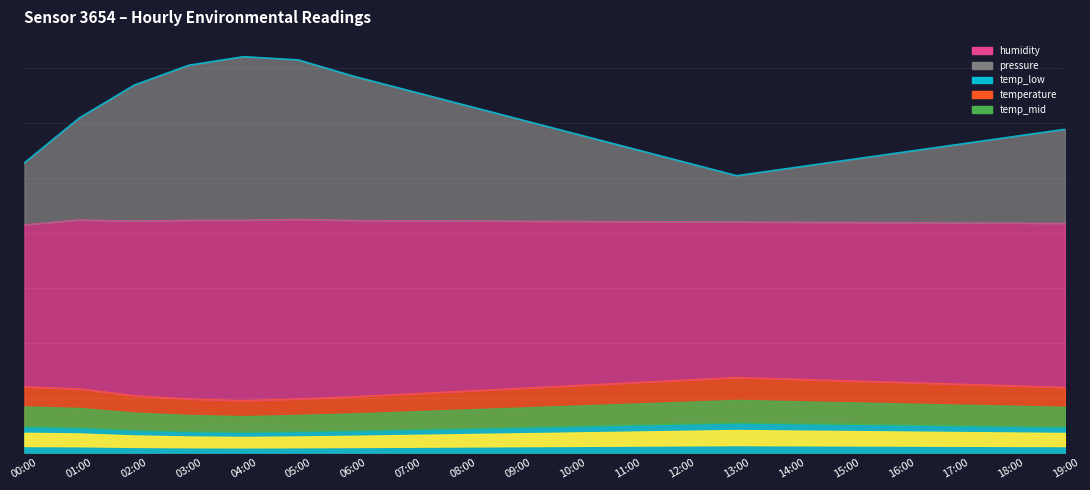

What is the approximate value of pressure at 03:00?

176.3